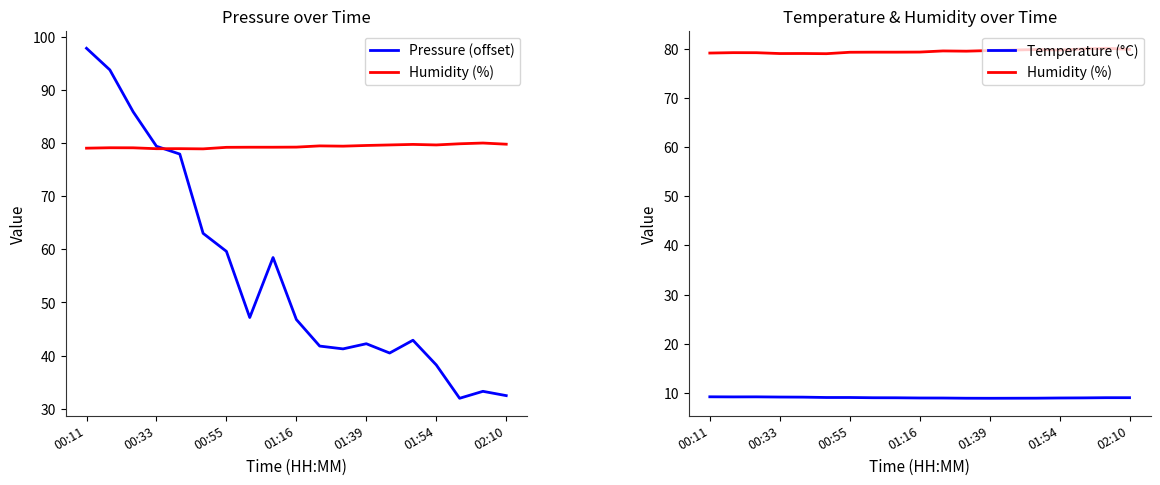

What is the difference between the highest and lowest values at 01:16?

70.3